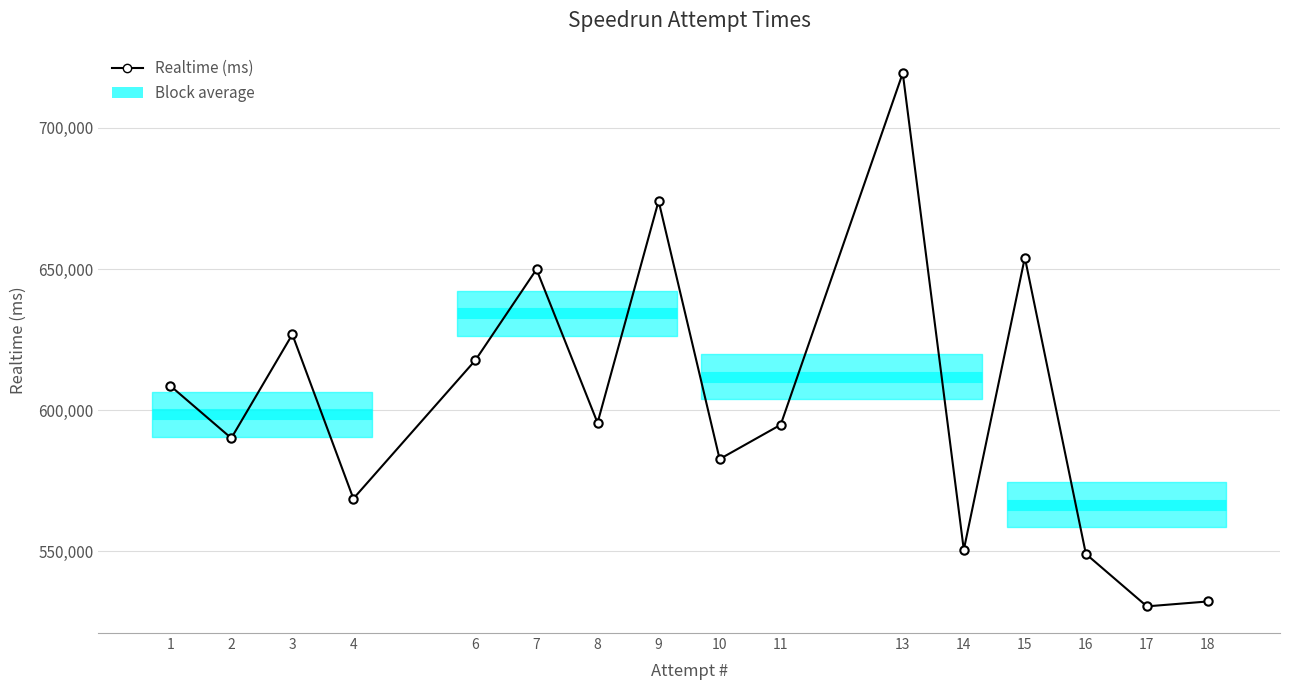

Count the number of categories in the chart.

16